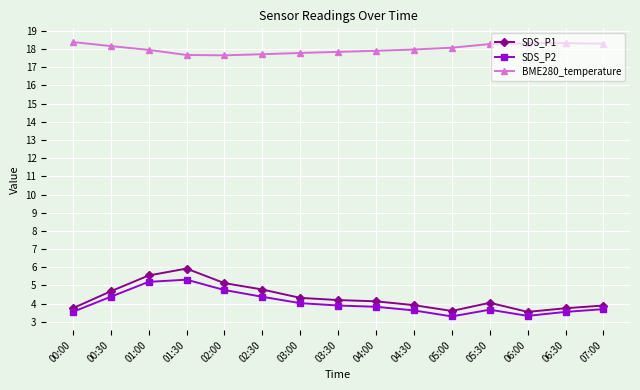

At 04:30, list the series in order from largest to smallest.

BME280_temperature, SDS_P1, SDS_P2